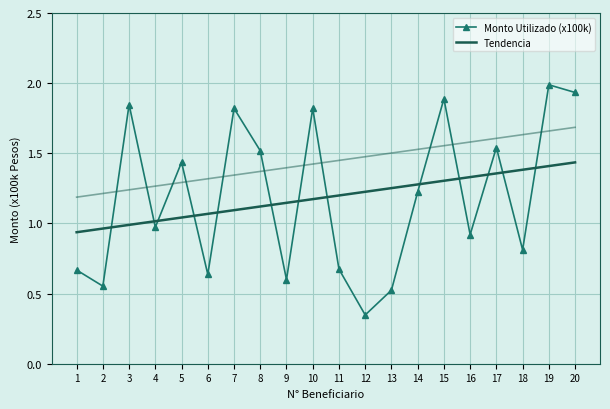

What is the sum of the Tendencia values at 20 and 4?

2.5